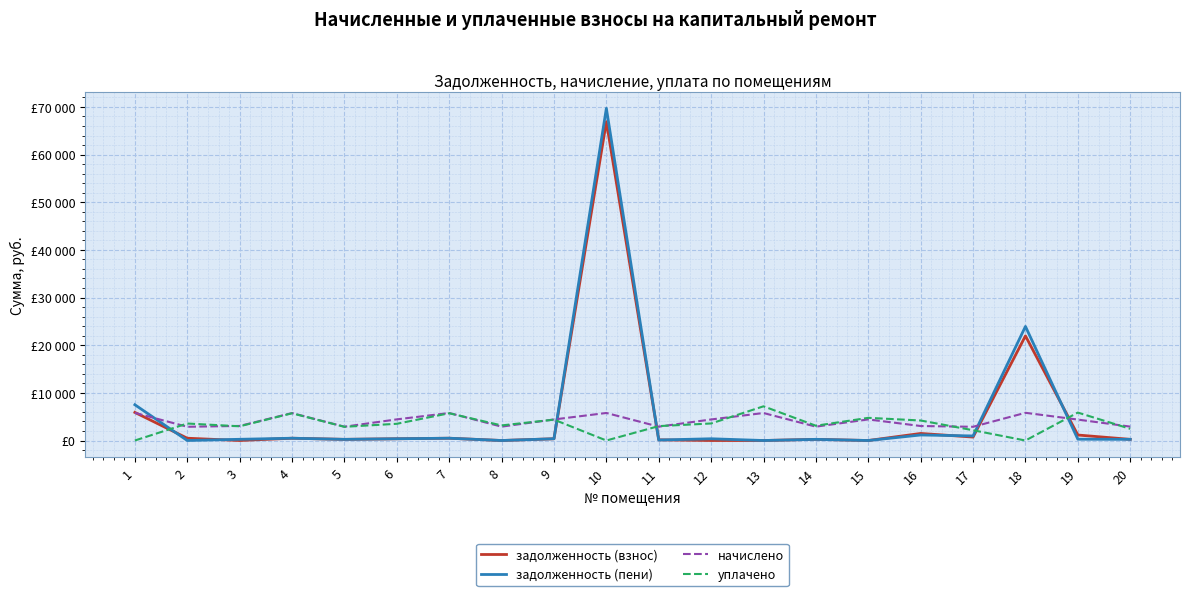

Where is the first local maximum for начислено?

4